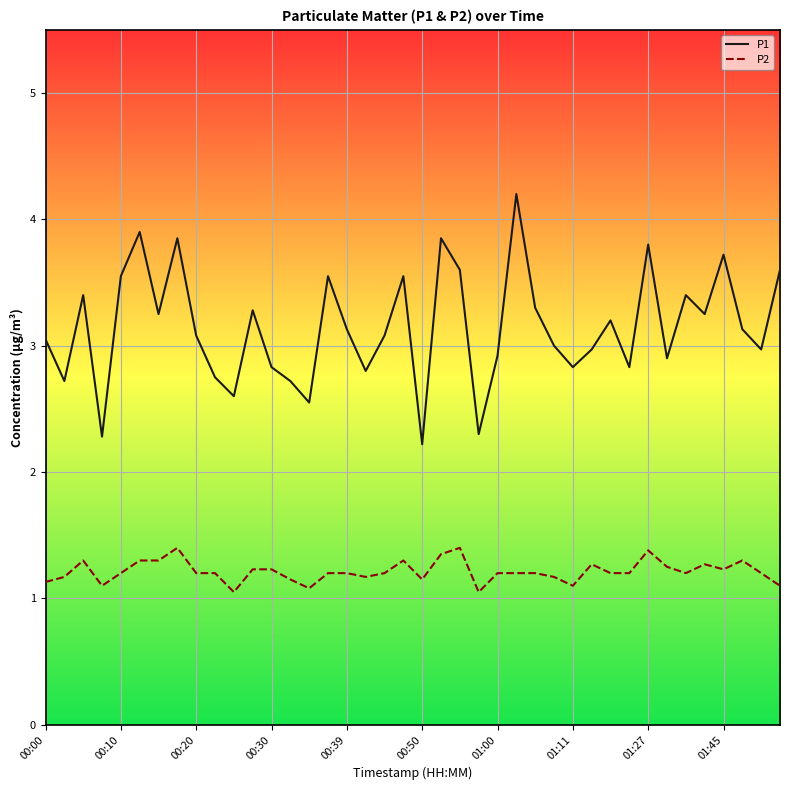

What is the minimum value shown in the chart?

1.1